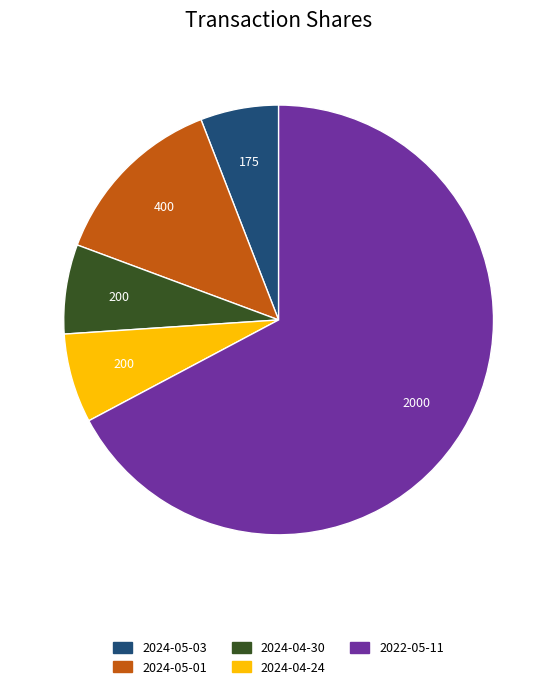

How many segments does this pie chart have?

5